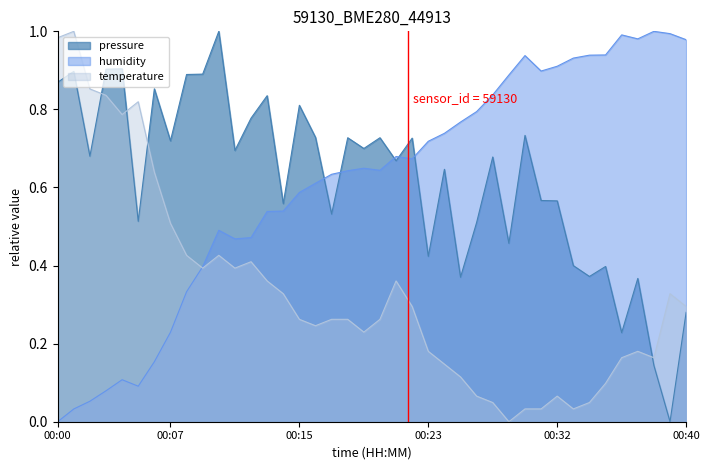

Does the chart have visible grid lines?

No